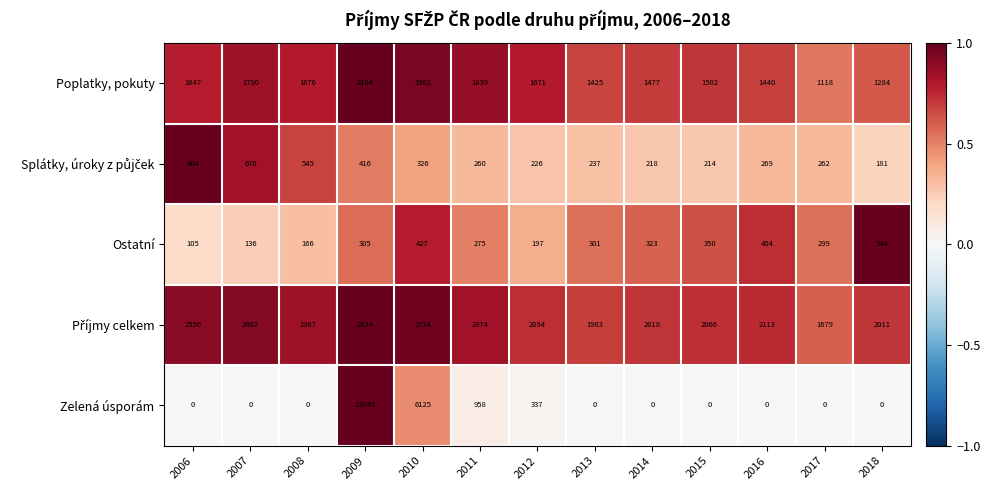

What is the average value of the Poplatky, pokuty series?

1612